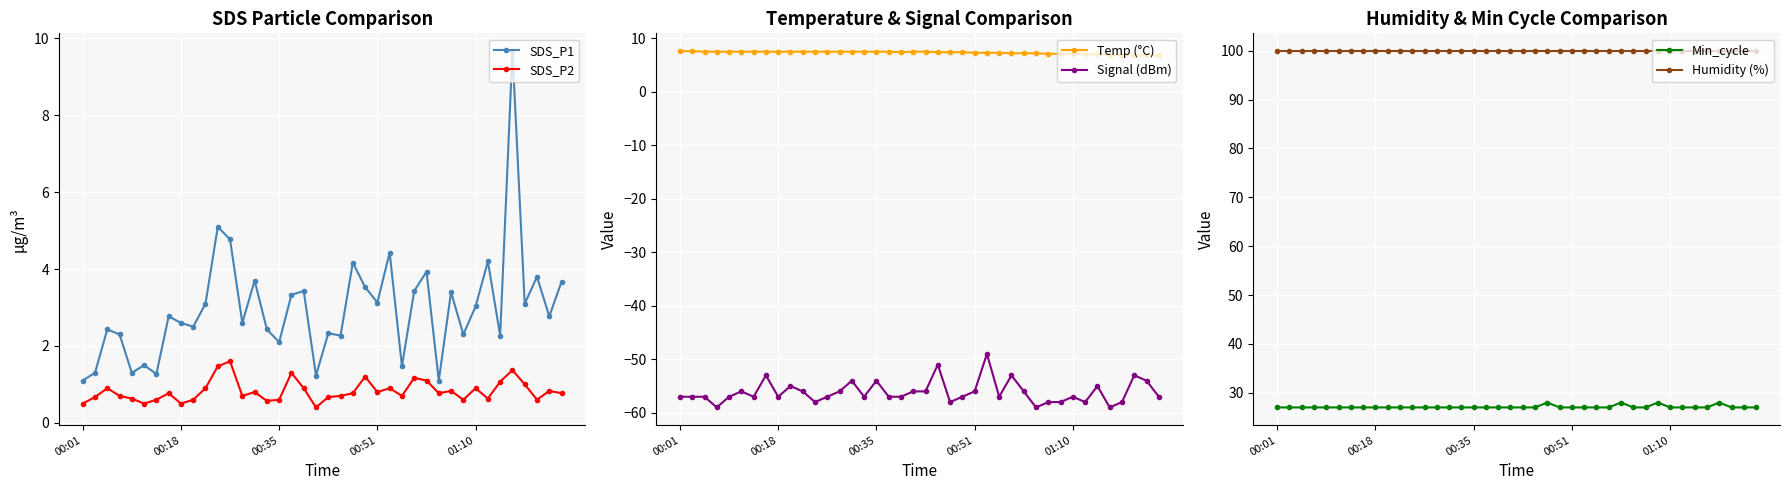

True or false: SDS_P2 and SDS_P1 intersect in this chart.

False